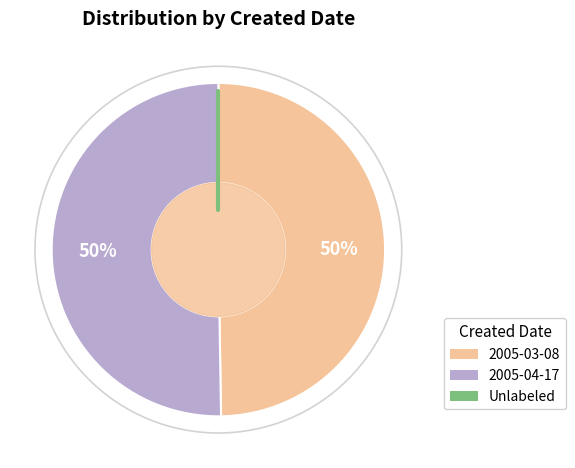

To the nearest percent, what is the average slice percentage?

50%